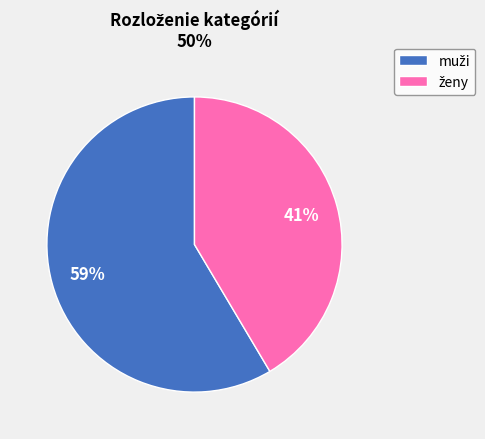

Is there any slice that represents more than half of the pie?

Yes